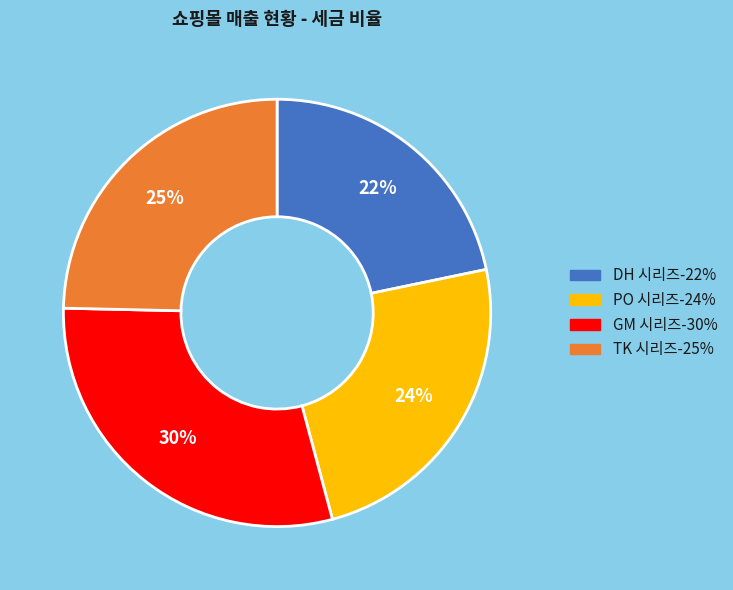

How many segments does this pie chart have?

4